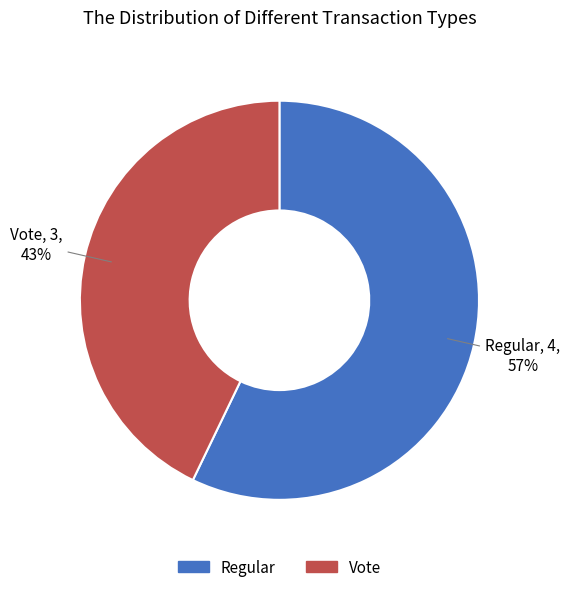

What is the majority slice?

Regular